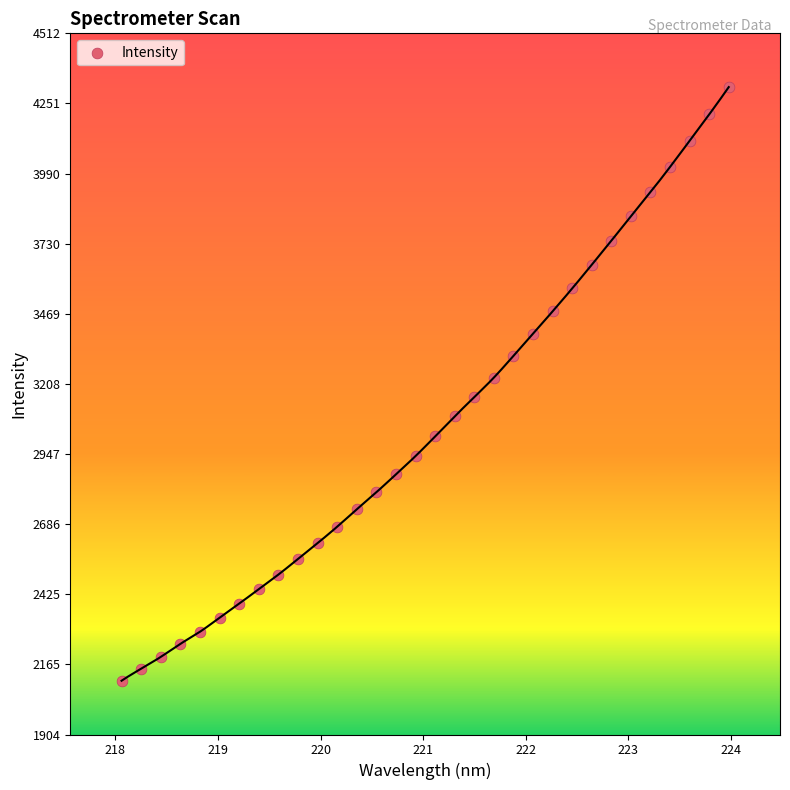

What is the range of Y values (max minus min)?

2208.4